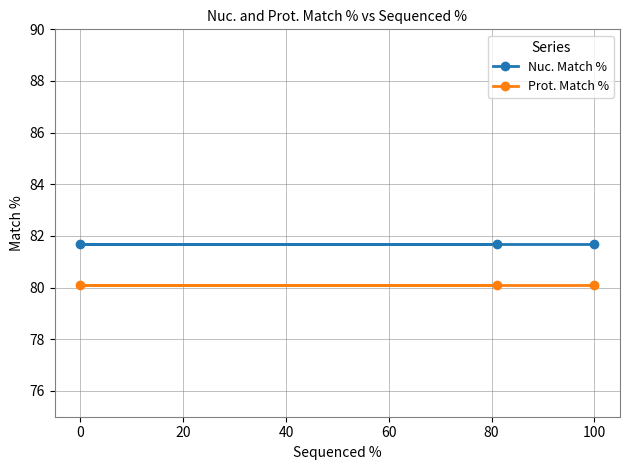

What is the maximum value shown in the chart?

81.7